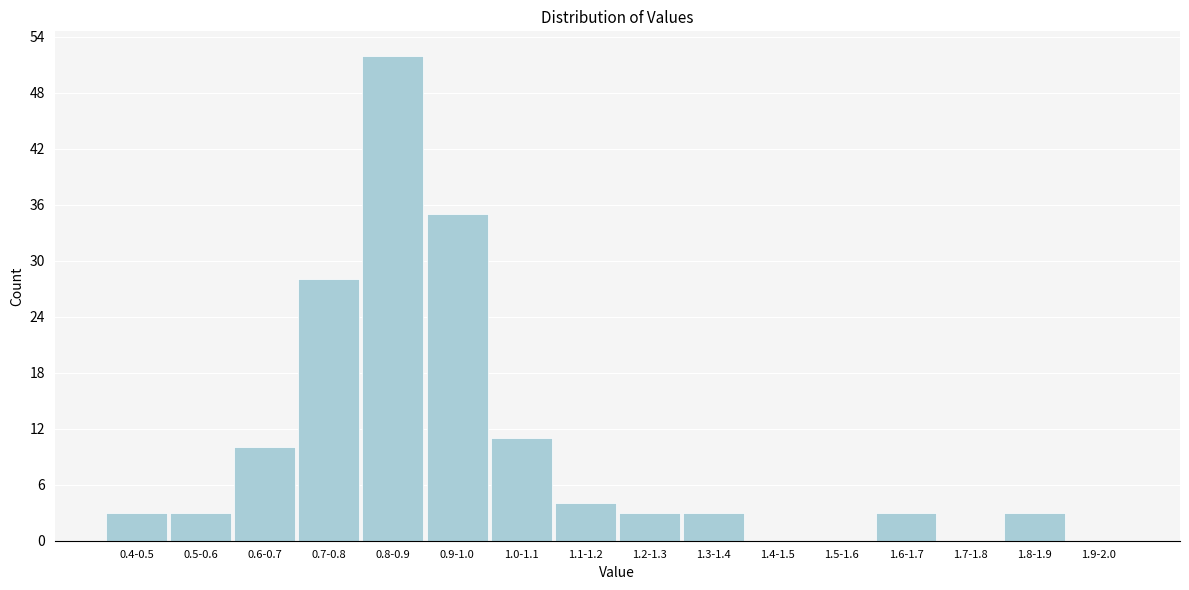

Reading right to left, list all the values displayed in this chart.

1.9-2.0=0	1.8-1.9=3	1.7-1.8=0	1.6-1.7=3	1.5-1.6=0	1.4-1.5=0	1.3-1.4=3	1.2-1.3=3	1.1-1.2=4	1.0-1.1=11	0.9-1.0=35	0.8-0.9=52	0.7-0.8=28	0.6-0.7=10	0.5-0.6=3	0.4-0.5=3